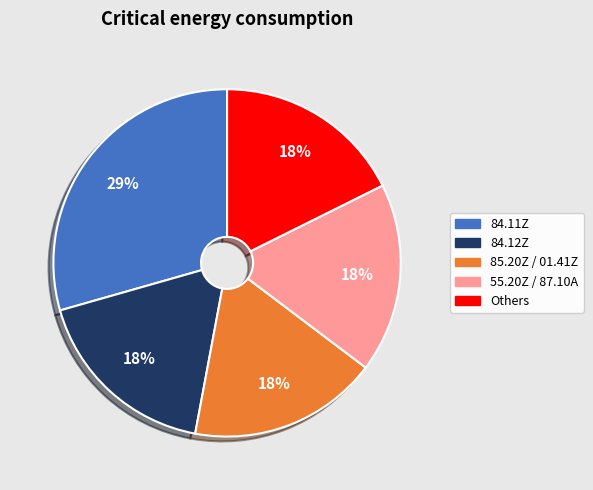

To the nearest percent, what percentage of the pie is 84.12Z?

18%